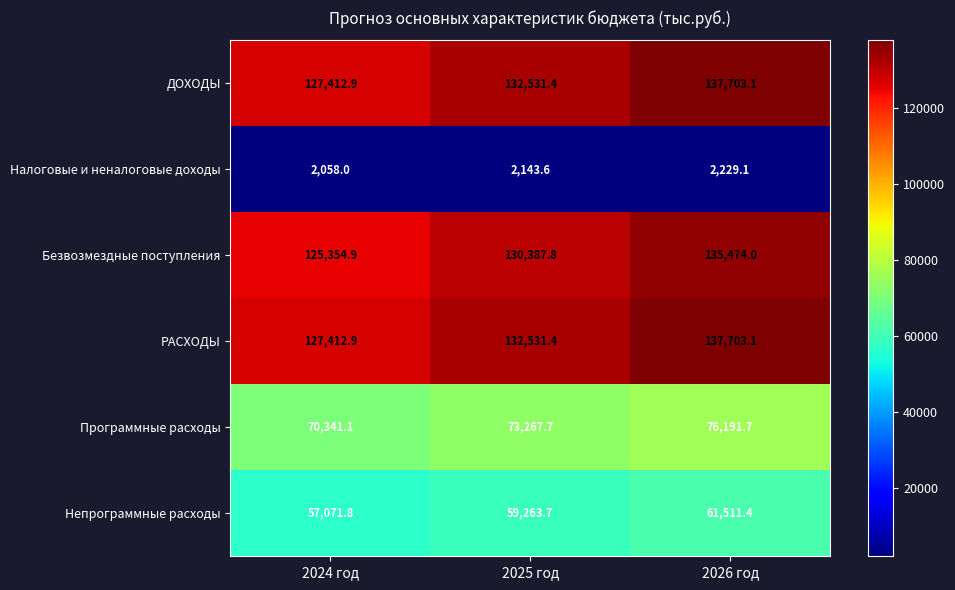

What is the spread (max minus min) of values at 2026 год?

135474.0